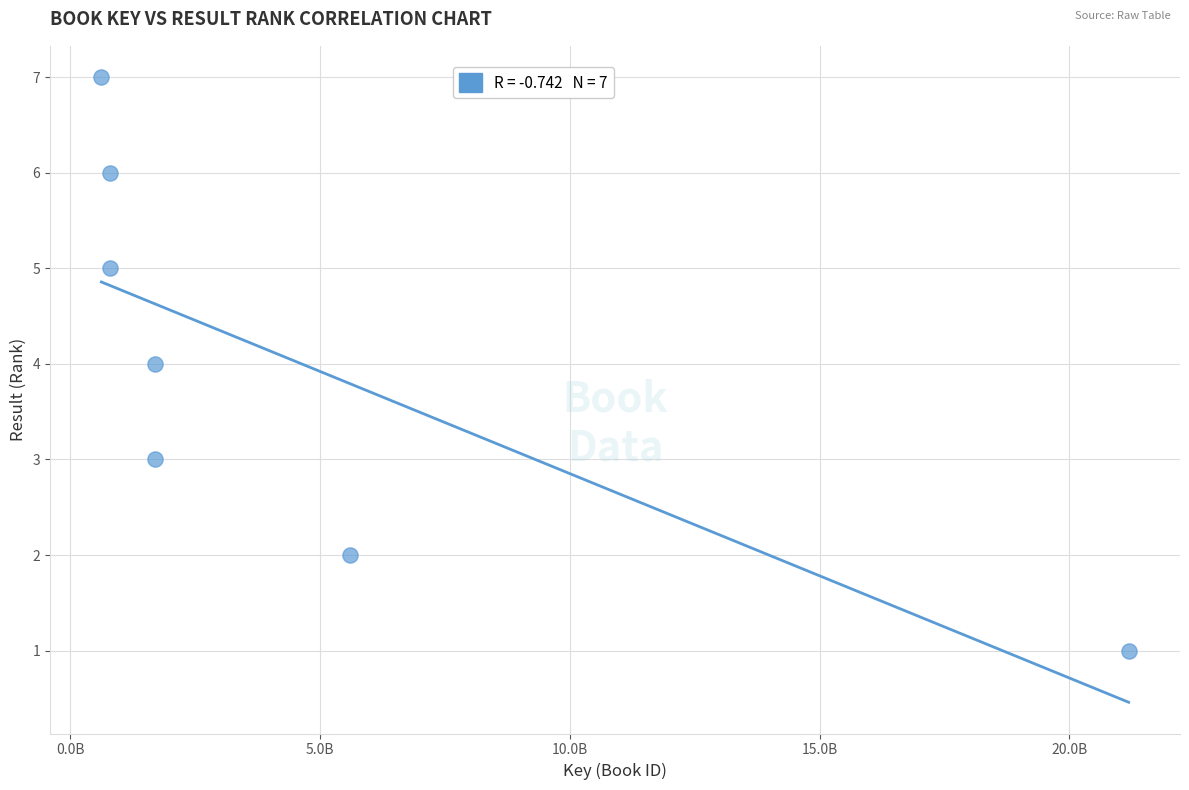

What is the average Y value?

4